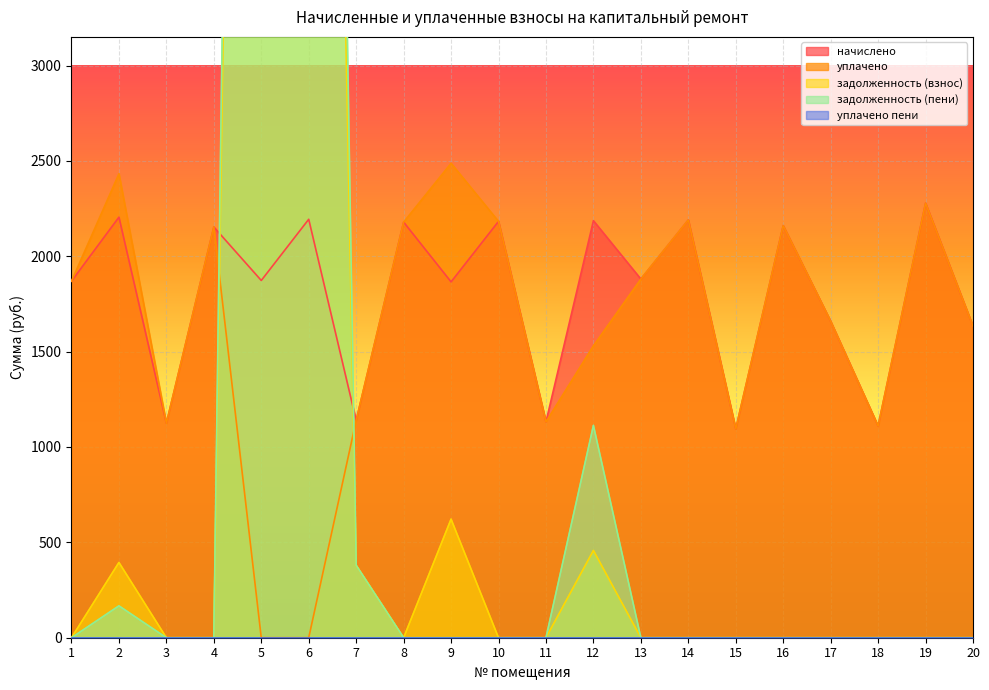

What is the maximum value for уплачено?

2487.5